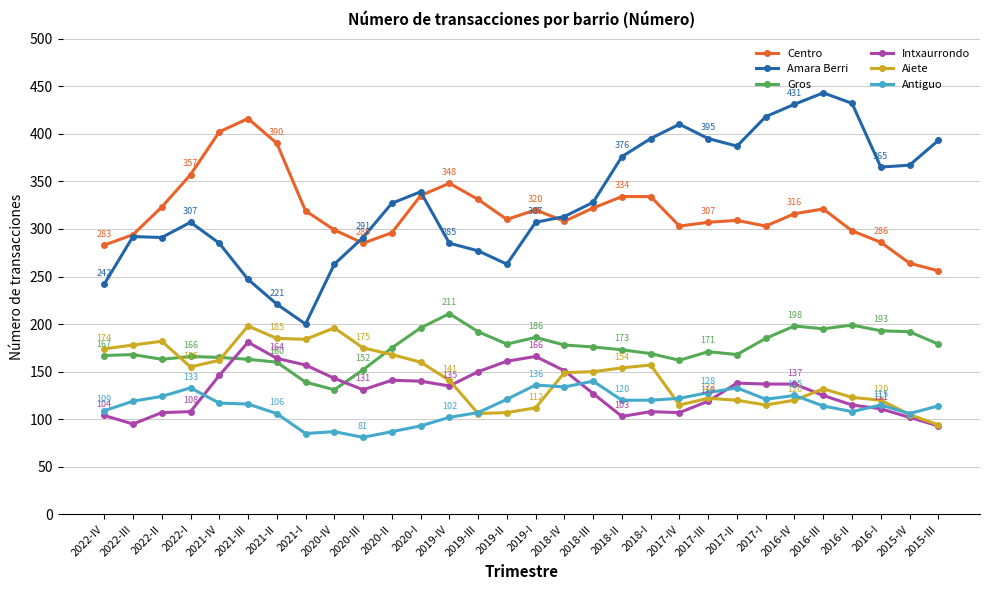

Is it true that Aiete equals 160 at 2020-I?

True